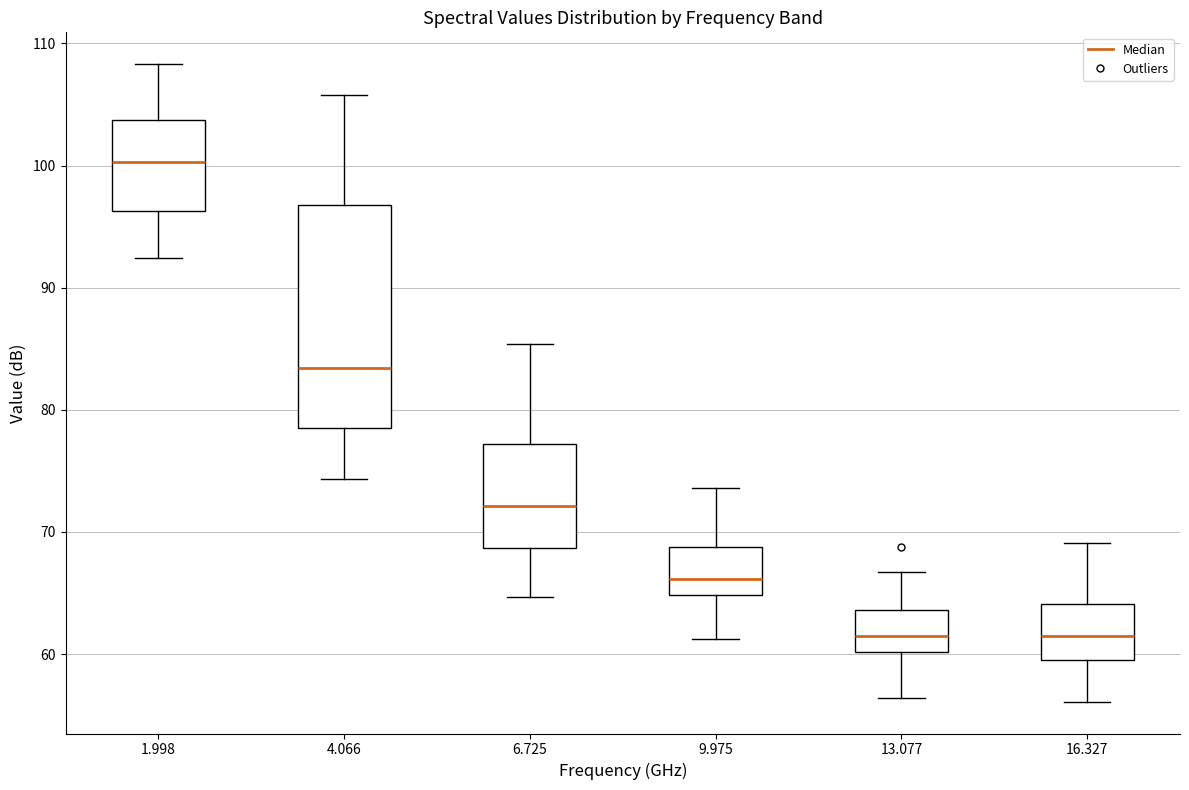

Reading left to right, transcribe this box plot: for each box, give where its median line is, the range the box spans, and where its two whiskers end, as read against the y-axis. The values are not printed on the chart, so give them approximately, as read against the axis.

1.998: median 100, box 96 to 104, whiskers 92 to 108
4.066: median 83, box 79 to 97, whiskers 74 to 106
6.725: median 72, box 69 to 77, whiskers 65 to 85
9.975: median 66, box 65 to 69, whiskers 61 to 74
13.077: median 61, box 60 to 64, whiskers 56 to 67
16.327: median 62, box 60 to 64, whiskers 56 to 69